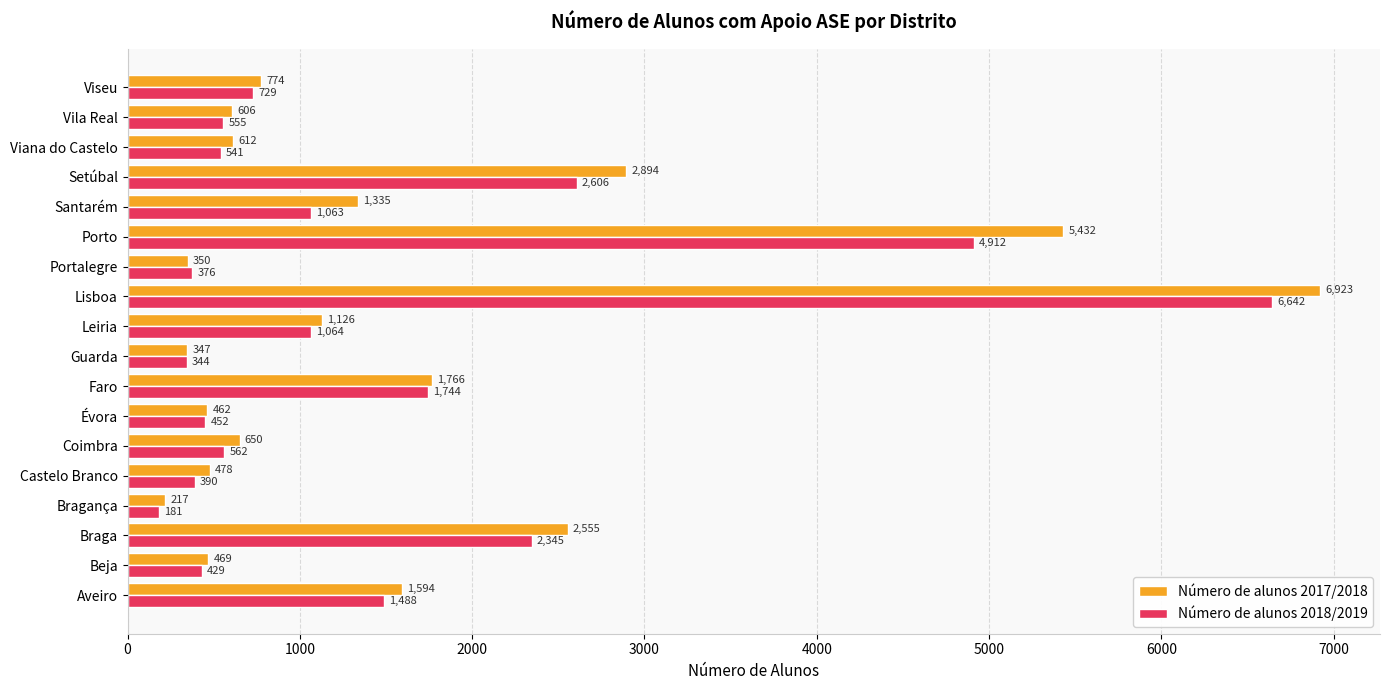

What value does the Número de alunos 2017/2018 series have at Guarda?

347